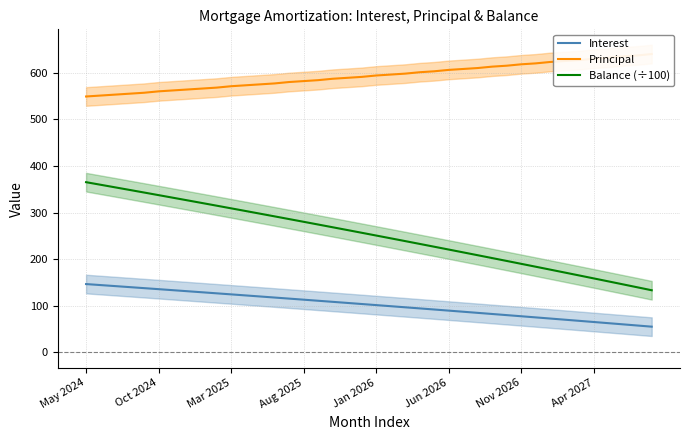

The value of Balance (÷100) at Apr 2027 is 158.9. True or false?

True